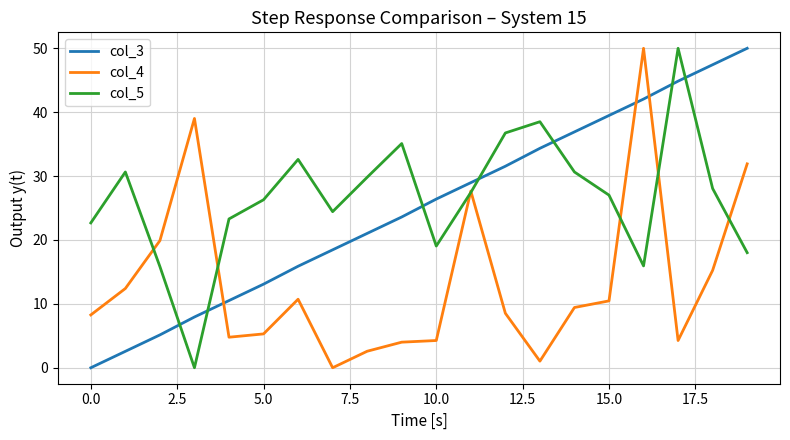

Which series ends up on top after the final intersection of col_3 and col_5?

col_3